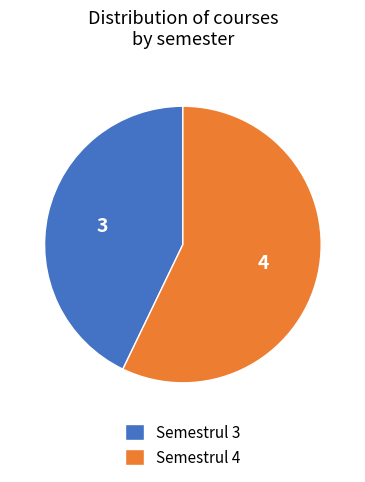

Approximately how many times larger is the value at Semestrul 4 compared to Semestrul 3?

1.3